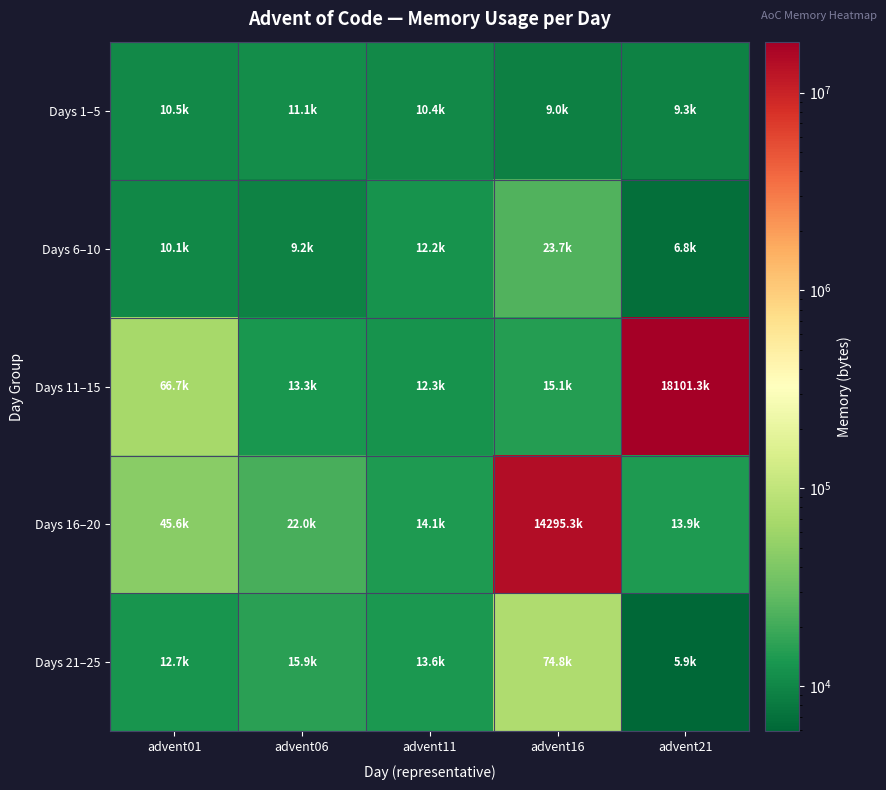

Reading left to right, transcribe all the data shown in this chart.

Days 1–5: advent01=10488	advent06=11112	advent11=10408	advent16=9040	advent21=9324
Days 6–10: advent01=10124	advent06=9192	advent11=12204	advent16=23660	advent21=6800
Days 11–15: advent01=66664	advent06=13264	advent11=12300	advent16=15068	advent21=18101260
Days 16–20: advent01=45628	advent06=22000	advent11=14060	advent16=14295324	advent21=13940
Days 21–25: advent01=12680	advent06=15908	advent11=13628	advent16=74820	advent21=5896